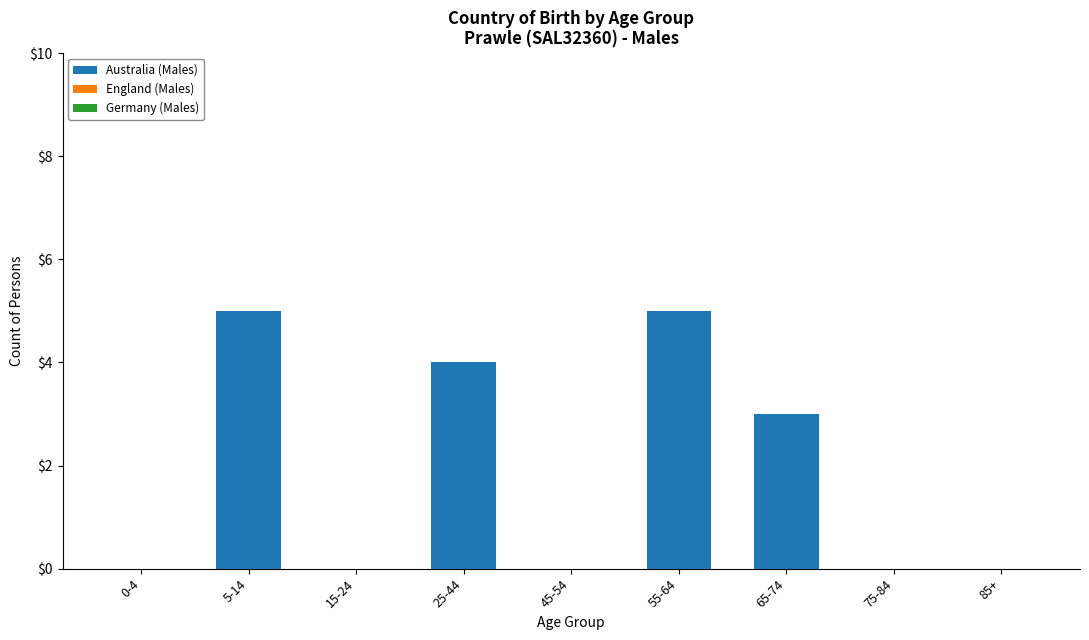

What is the greatest value displayed?

5